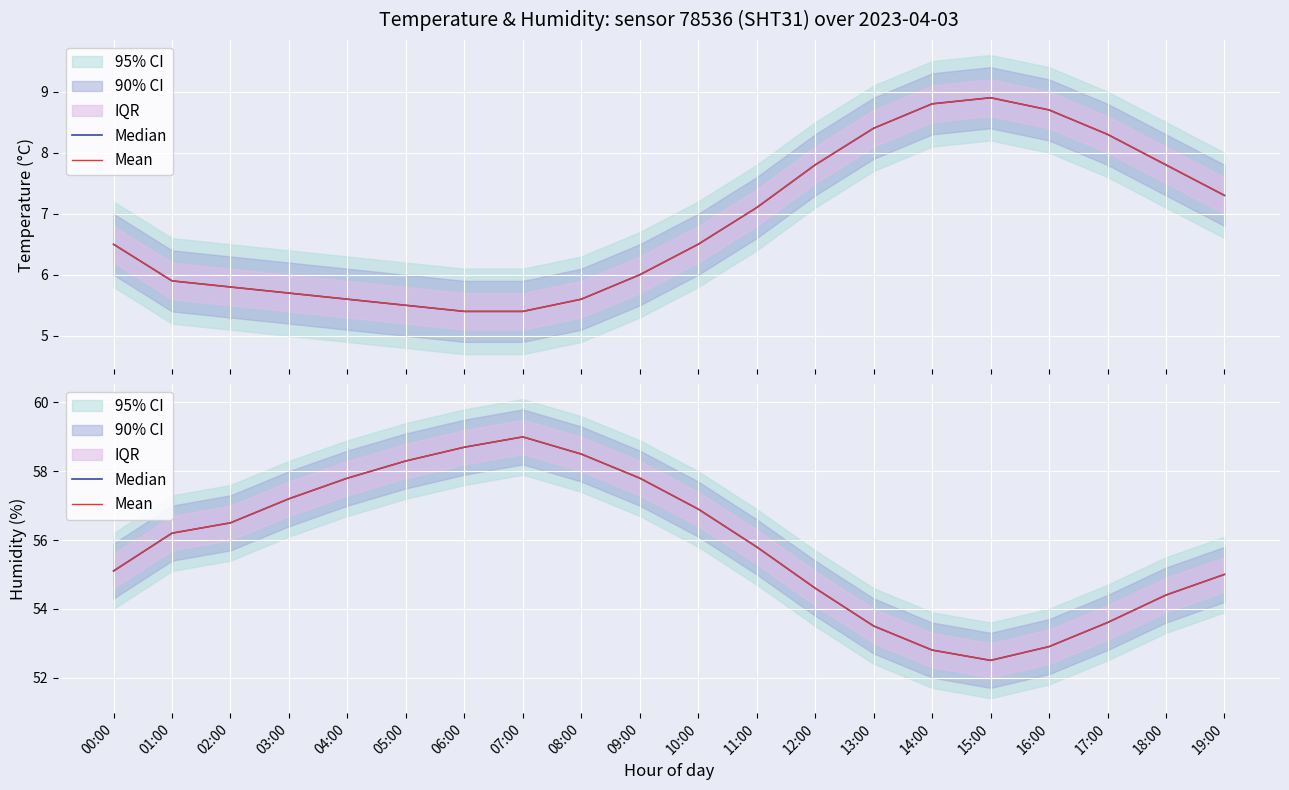

Which label corresponds to the smallest value in the chart?

15:00